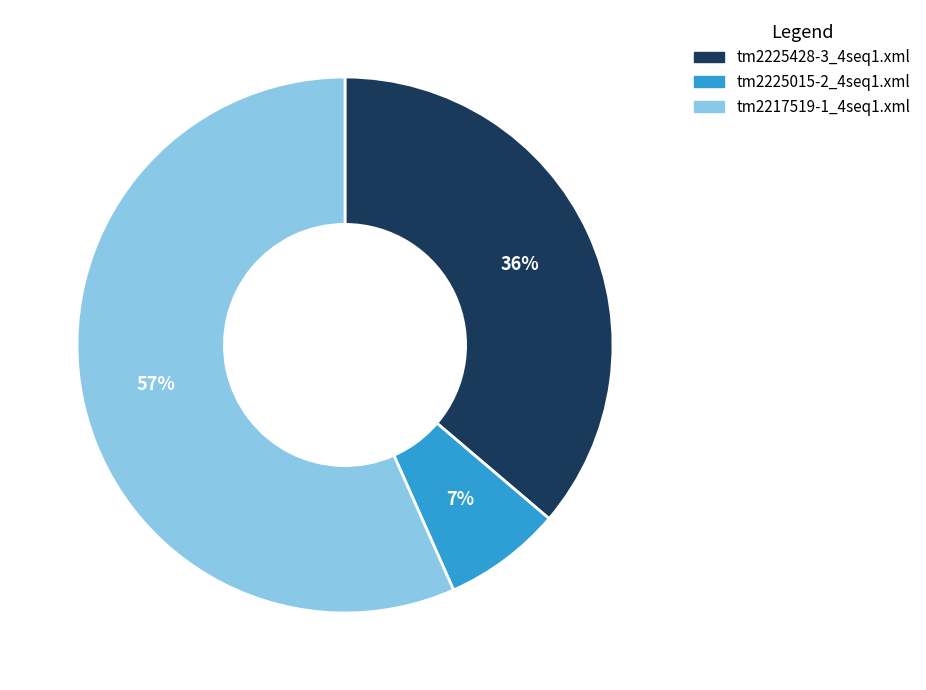

Is there a majority slice in this chart?

Yes